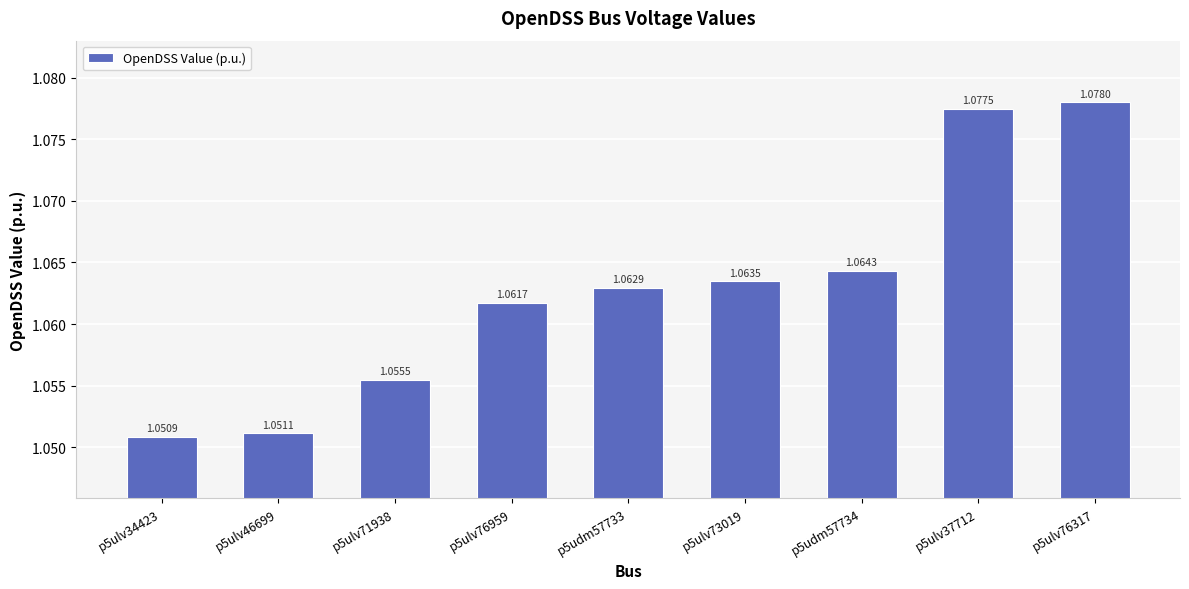

Where is the data nearest to the value 1?

p5ulv34423